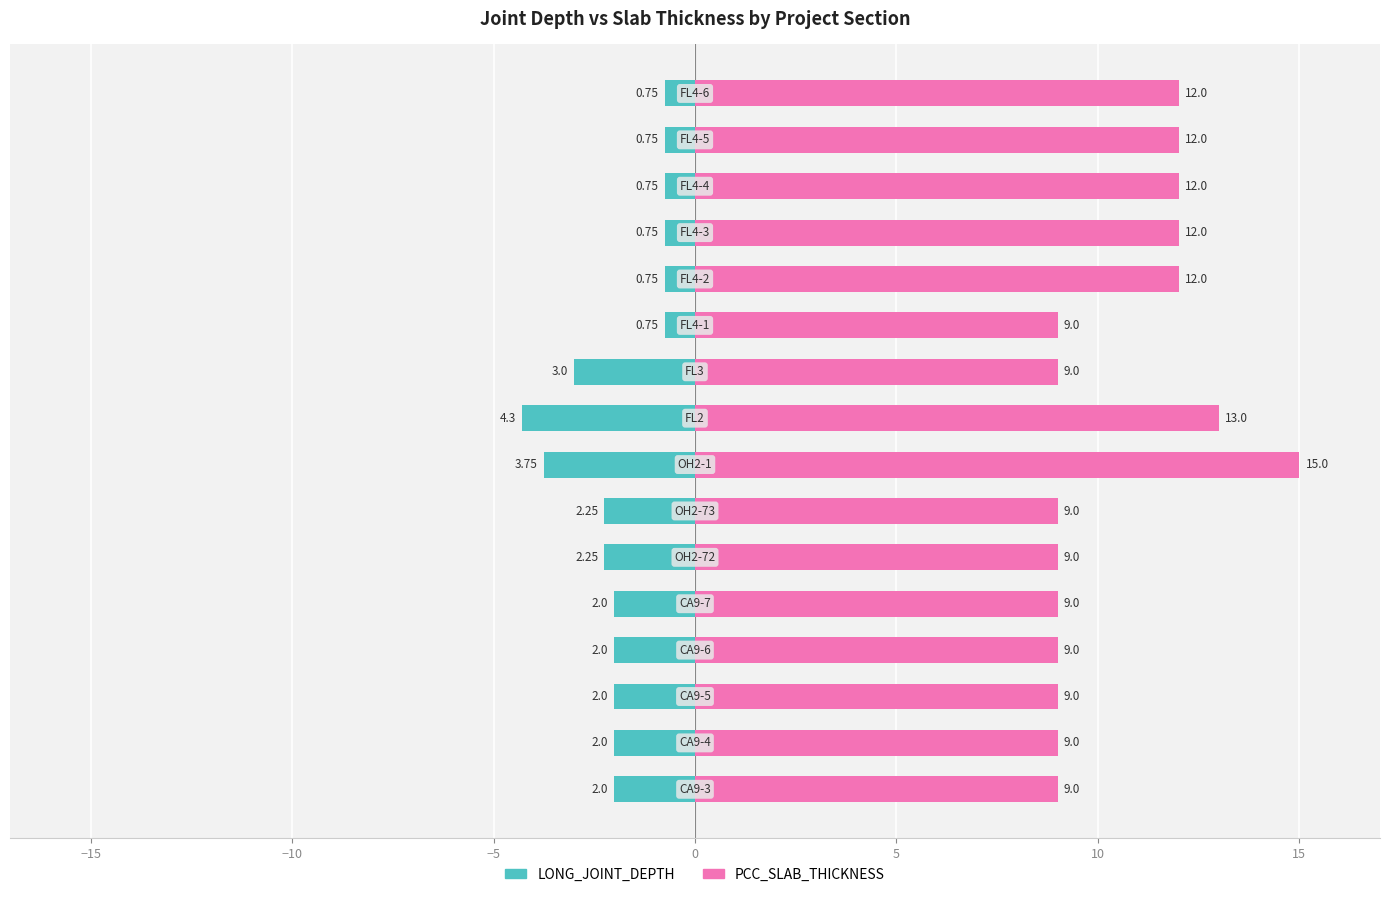

Rank the series by their average value, from lowest to highest.

LONG_JOINT_DEPTH, PCC_SLAB_THICKNESS